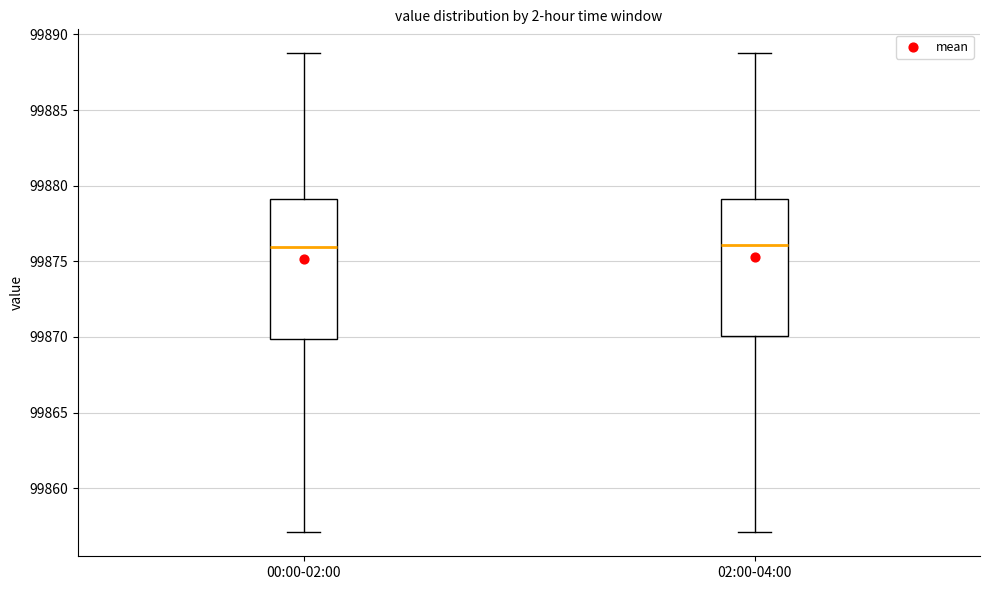

Reading left to right, read every box against the y-axis: the position of its median line, the range the box covers, and the ends of its whiskers. The values are not printed on the chart, so give them approximately, as read against the axis.

00:00-02:00: median 99876, box 99870 to 99879, whiskers 99857 to 99889
02:00-04:00: median 99876, box 99870 to 99879, whiskers 99857 to 99889